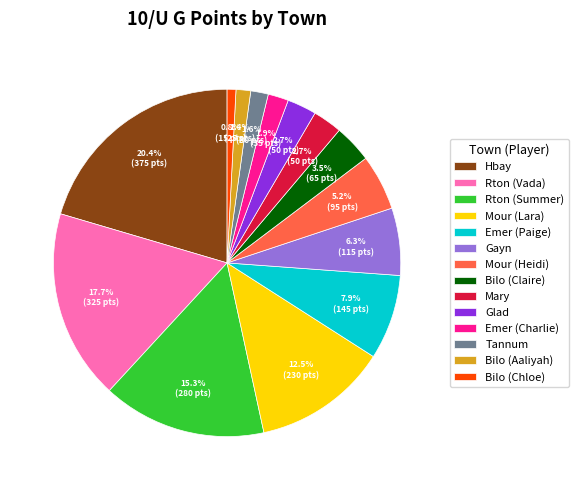

True or false: Bilo (Aaliyah) accounts for 1% of the total.

True